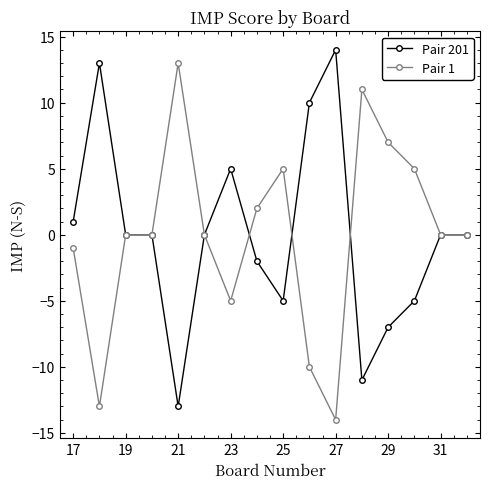

What is the highest value of the Pair 201 series?

14